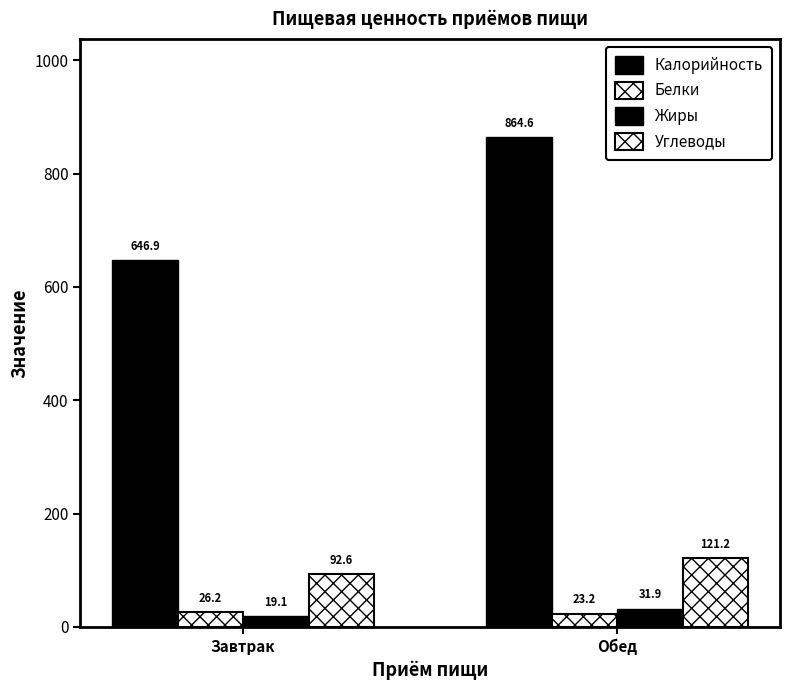

What is the label of the 1st bar from the right?

Обед